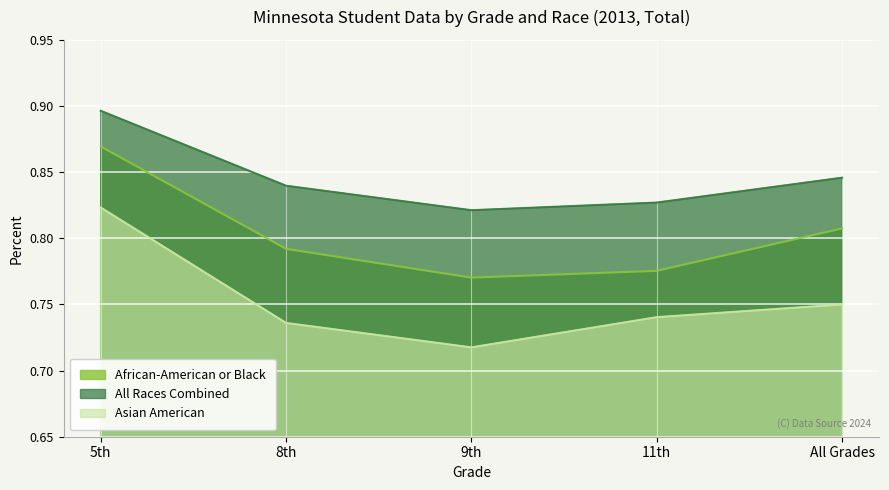

Does the chart display data point markers on the line(s)?

No